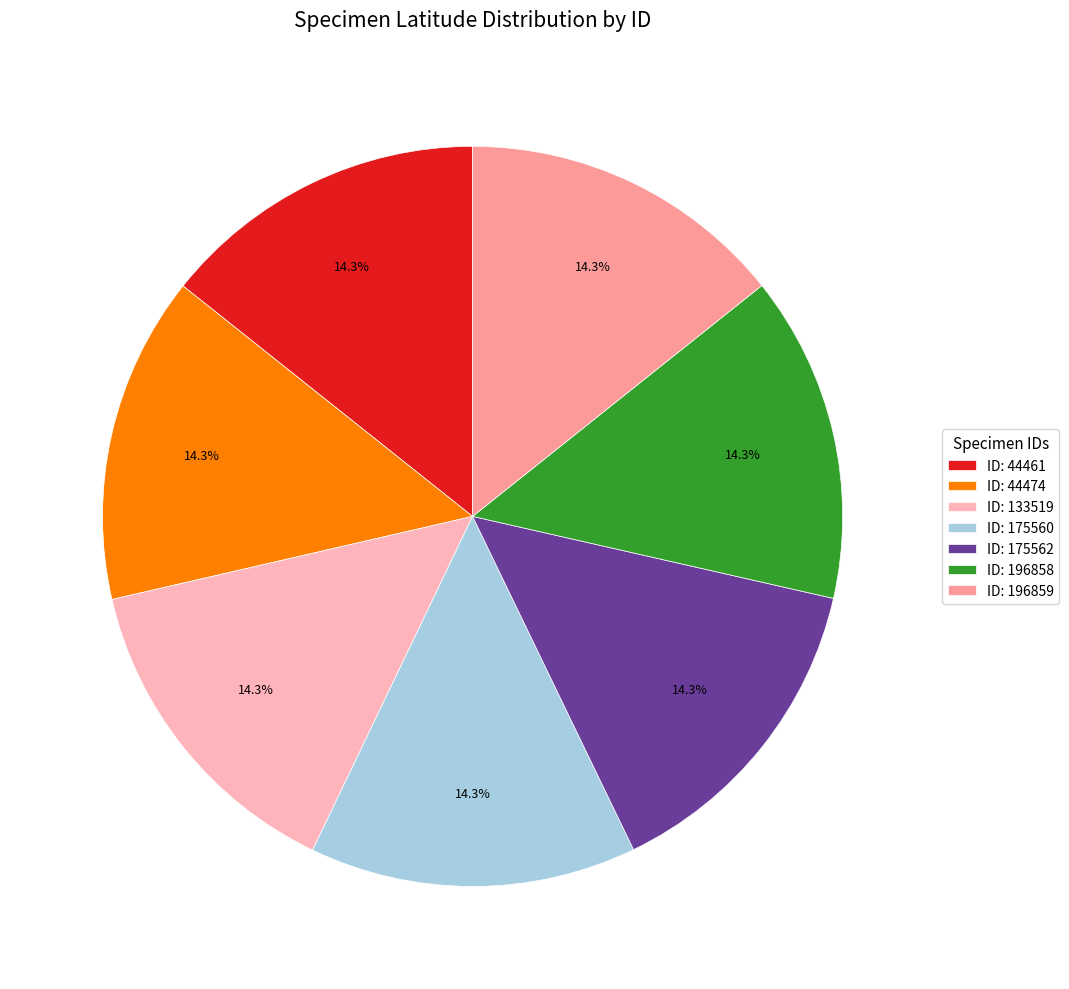

Count the number of slices in the pie.

7